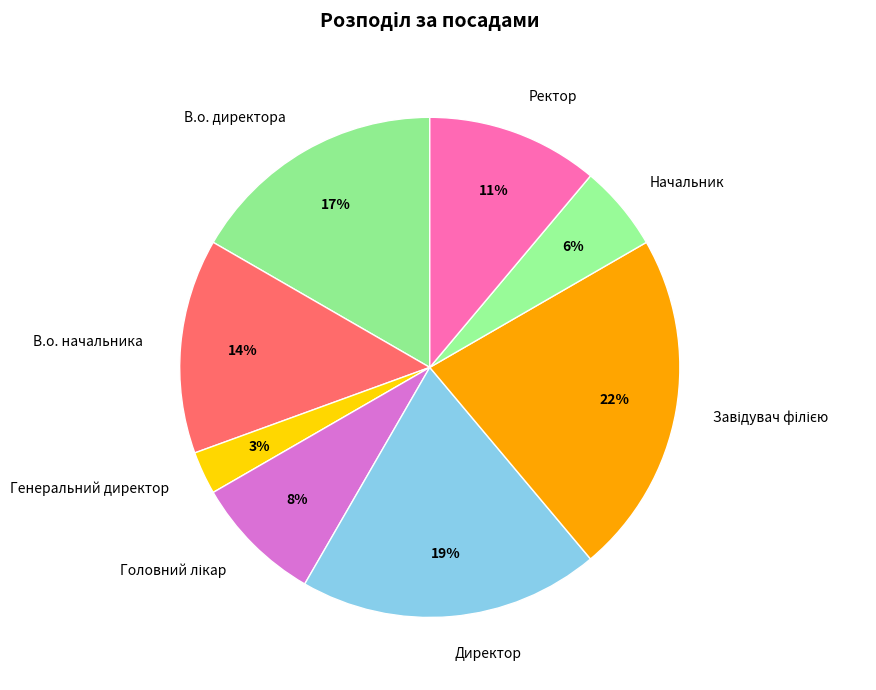

Which slice is the smallest?

Генеральний директор